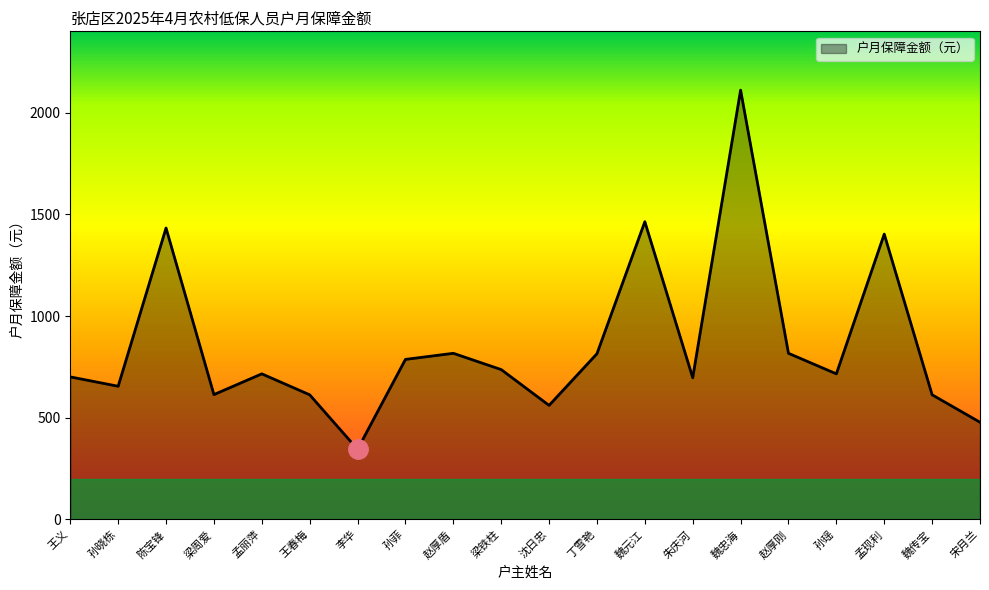

What position from the left is 赵厚刚?

16